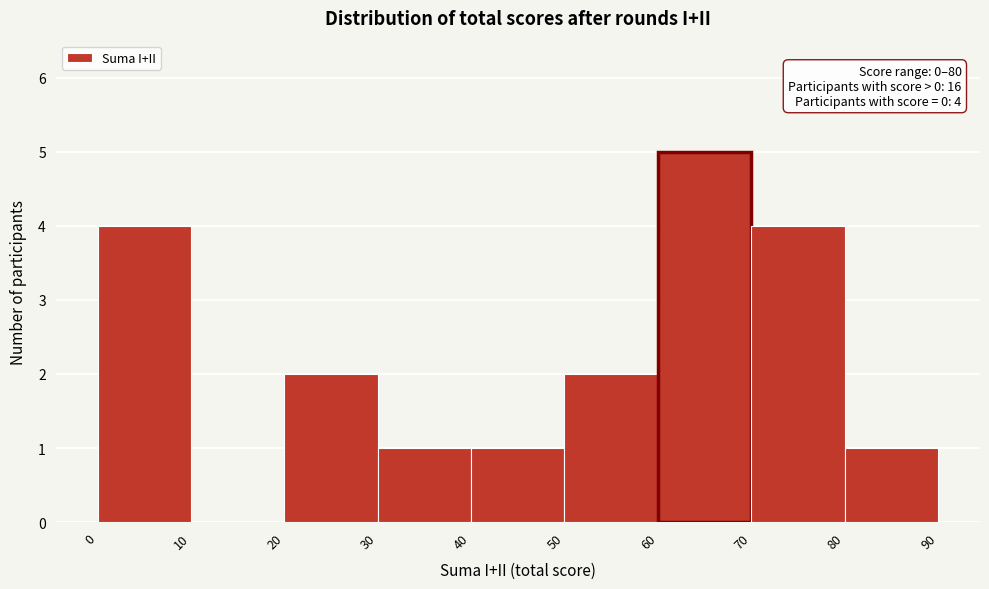

Over which range of the x-axis is the bar tallest?

60 to 70